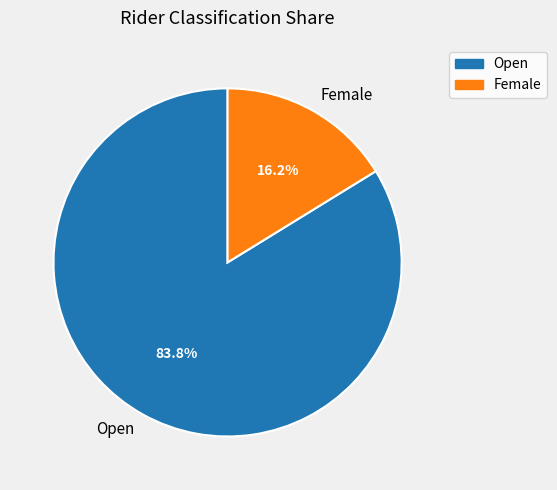

To the nearest percent, what is the combined percentage of Female and Open?

100%